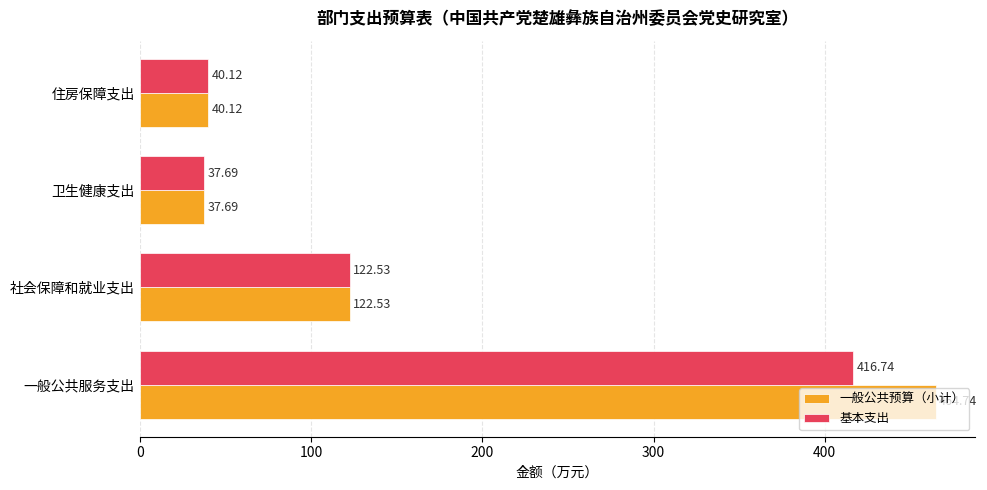

Which series has the largest range (max minus min)?

一般公共预算（小计）